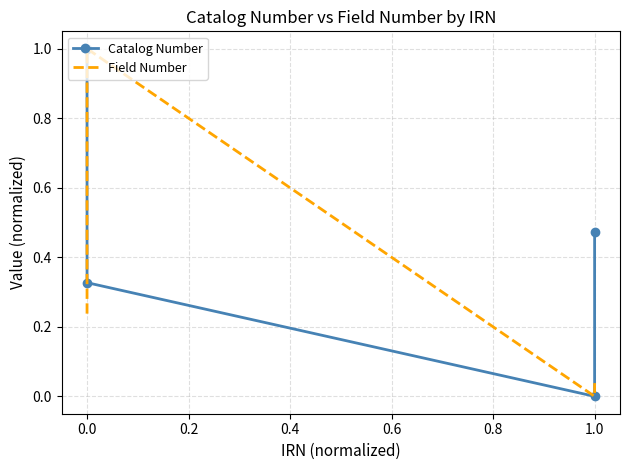

List the series in order of their overall mean, lowest first.

Field Number, Catalog Number